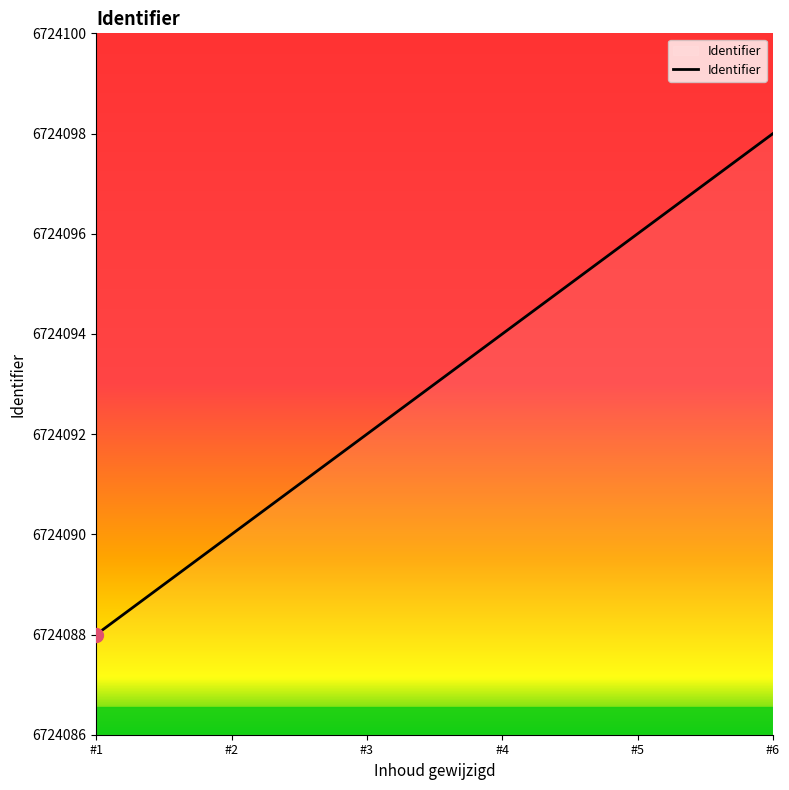

What value does the data have at #4, to the nearest 5?

6724095